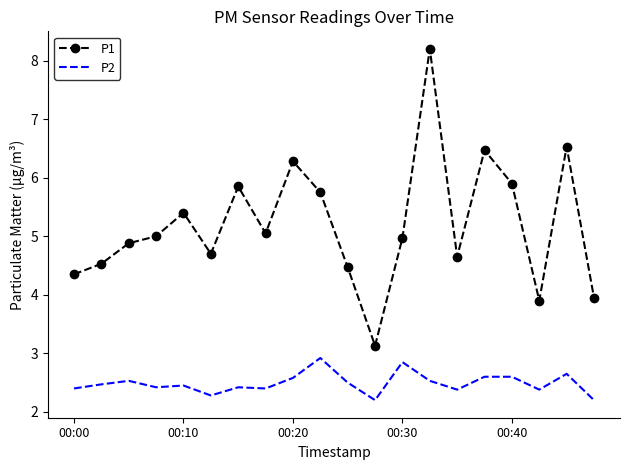

What is the lowest value of the P1 series?

3.1